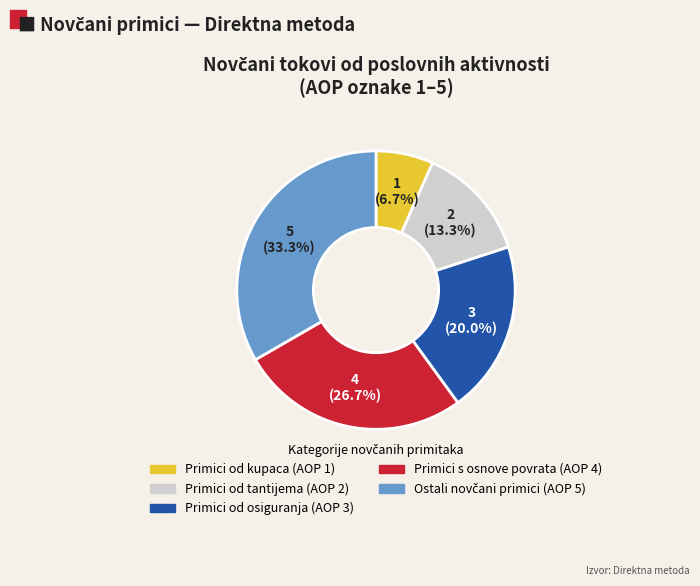

Does any single category account for the majority?

No